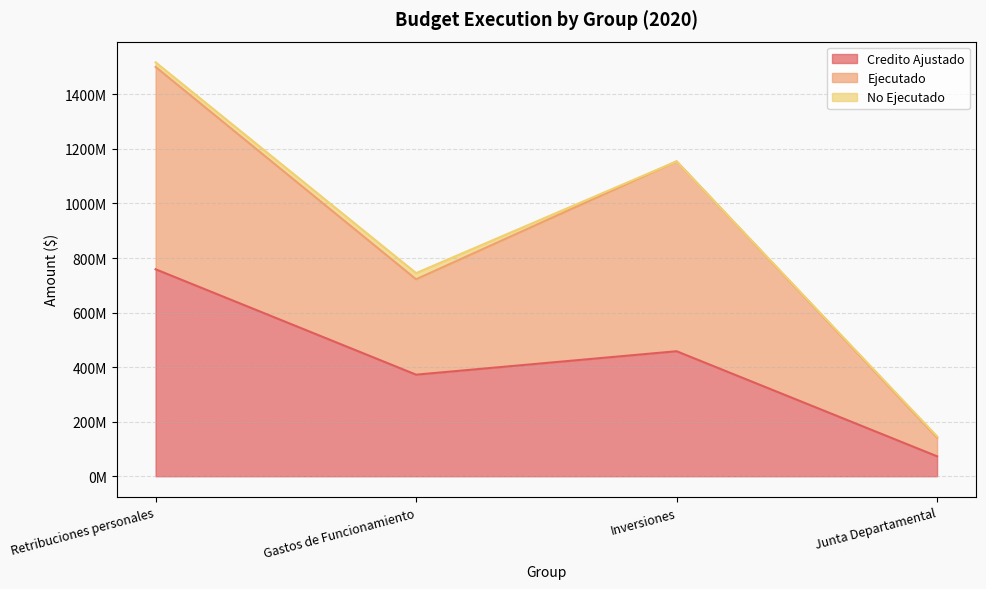

How many data points does each series have?

4